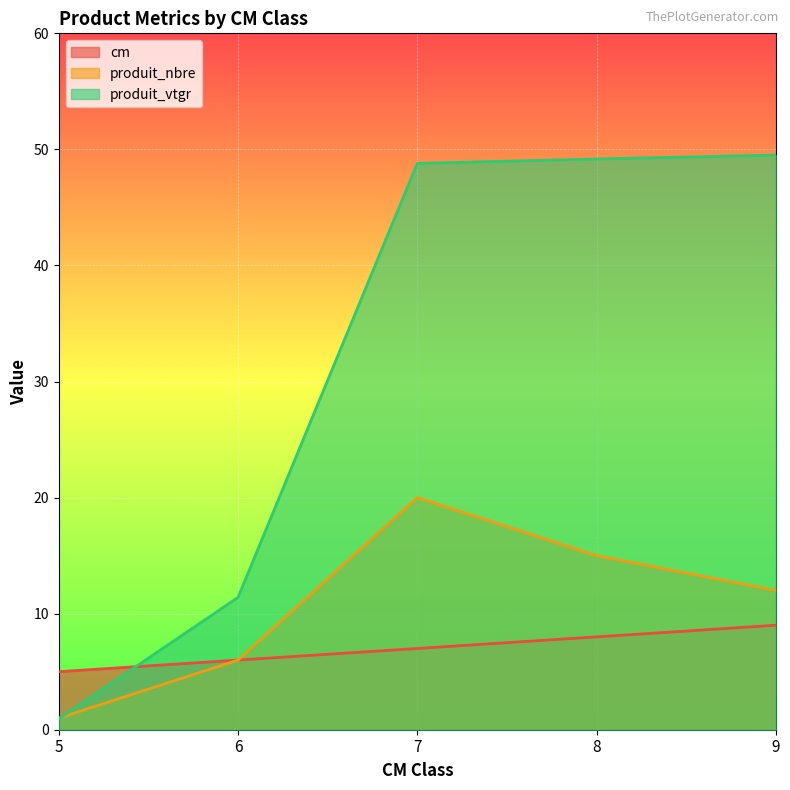

What is the sum of all produit_nbre values?

54.0